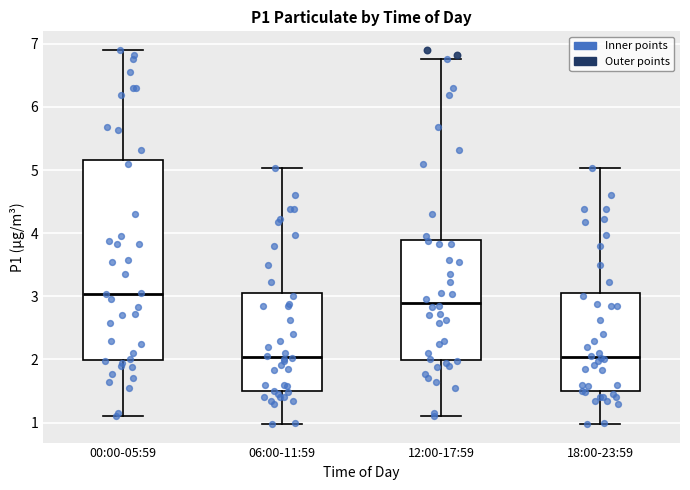

Where does the lower whisker of the box for 00:00-05:59 end on the y-axis? The values are not printed on the chart, so give them approximately, as read against the axis.

1.1